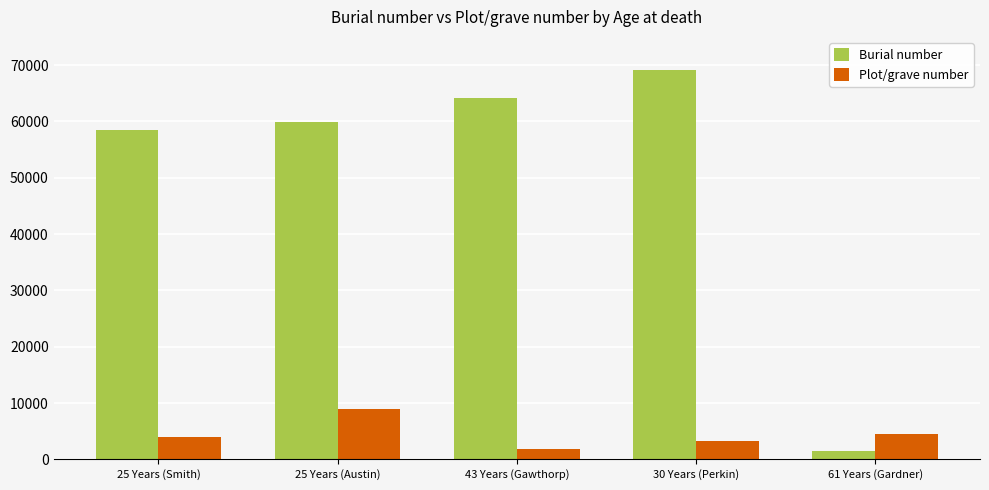

Are the bars horizontal?

No